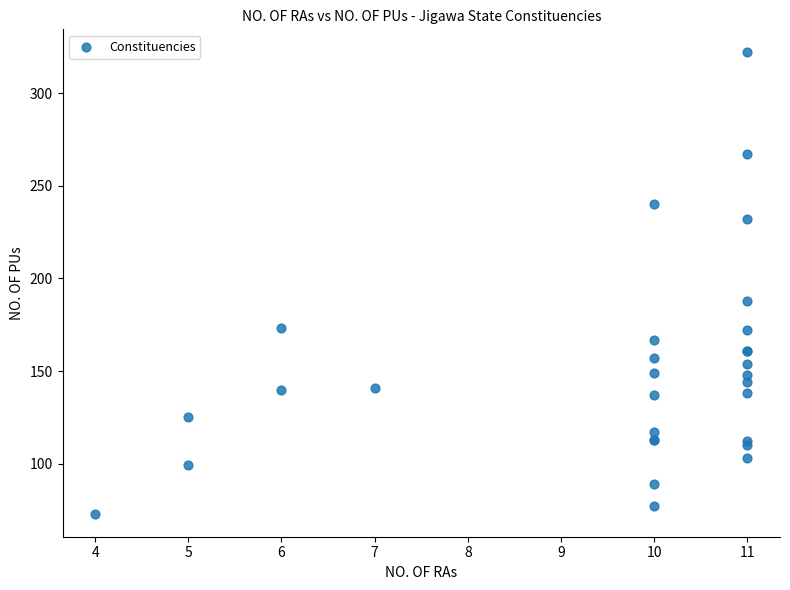

What Y value in the scatter plot is closest to 197?

188